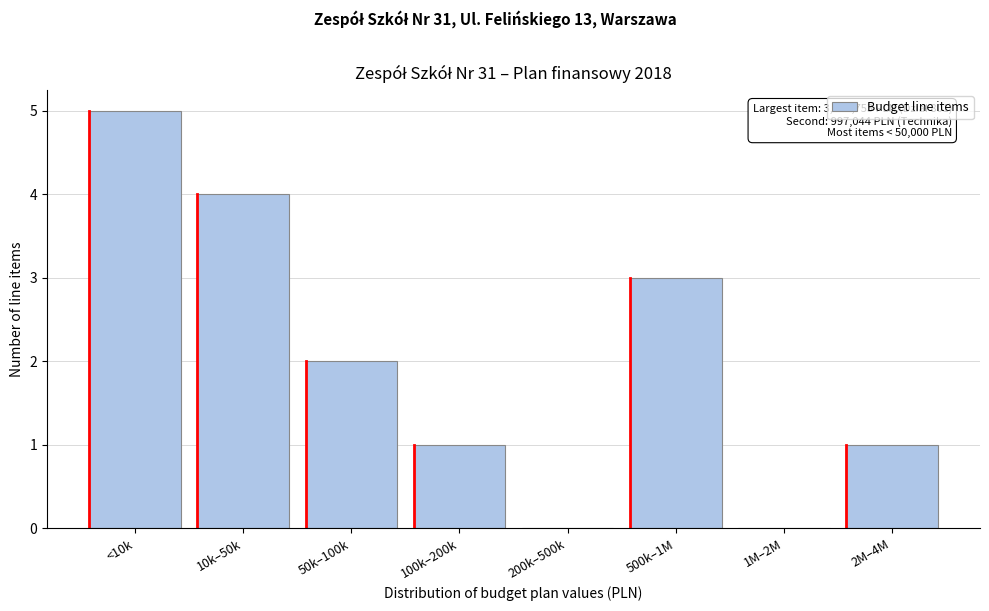

Reading left to right, transcribe all the data shown in this chart.

<10k=5	10k–50k=4	50k–100k=2	100k–200k=1	200k–500k=0	500k–1M=3	1M–2M=0	2M–4M=1